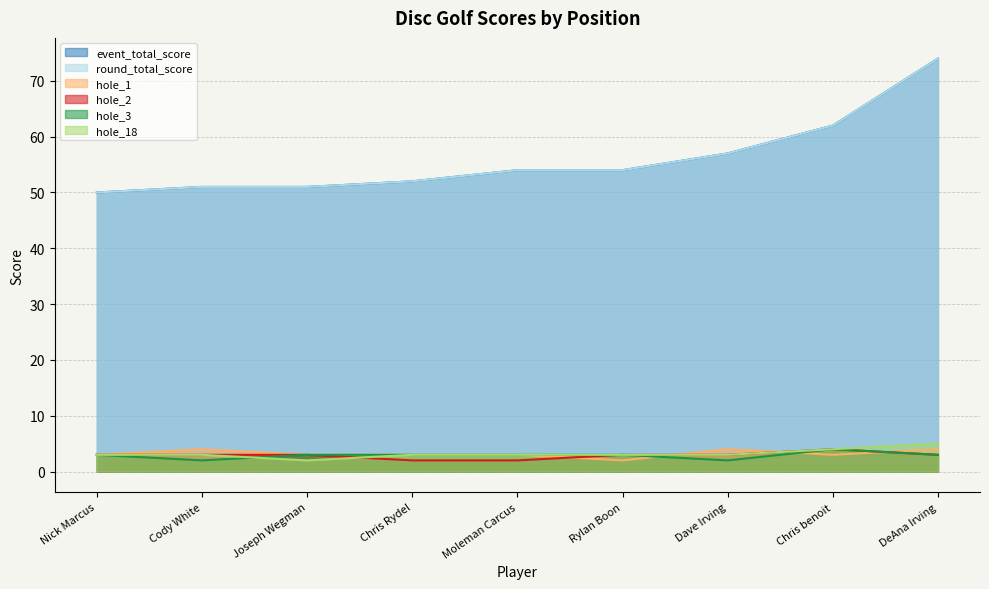

Which series has the widest spread of values?

event_total_score